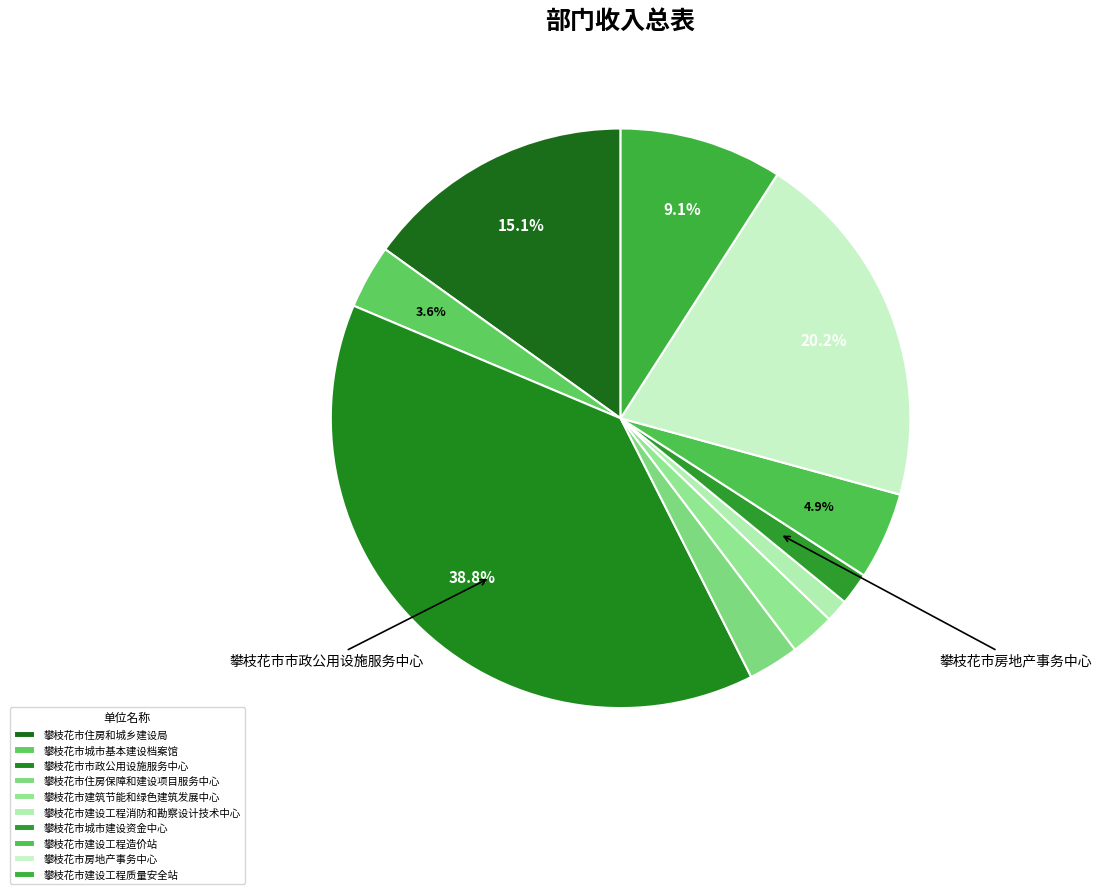

To the nearest percent, what portion does 攀枝花市房地产事务中心 represent?

20%